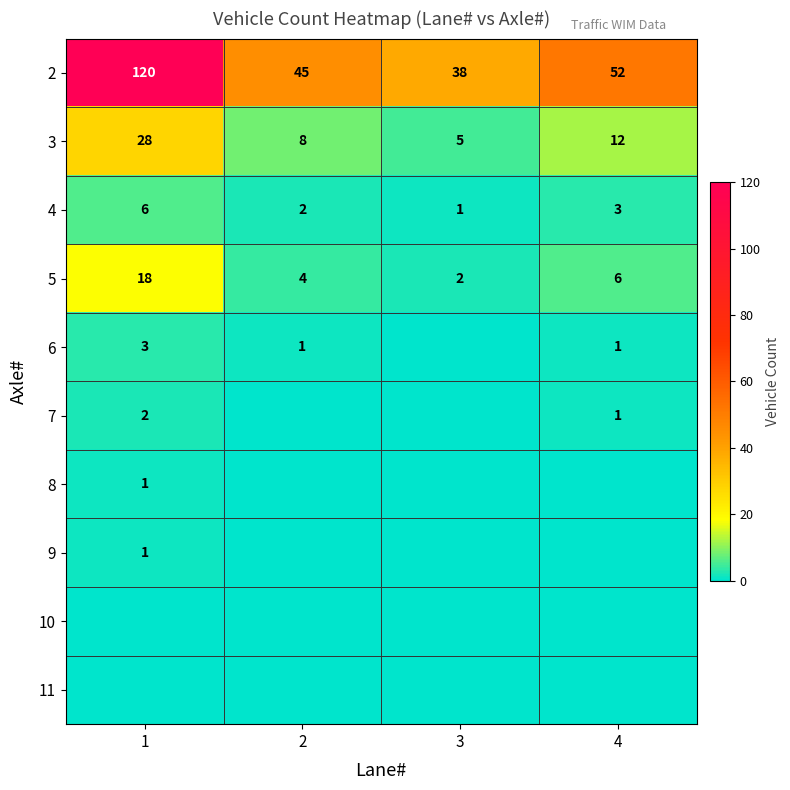

Is it true that 5 equals 2 at 2?

False